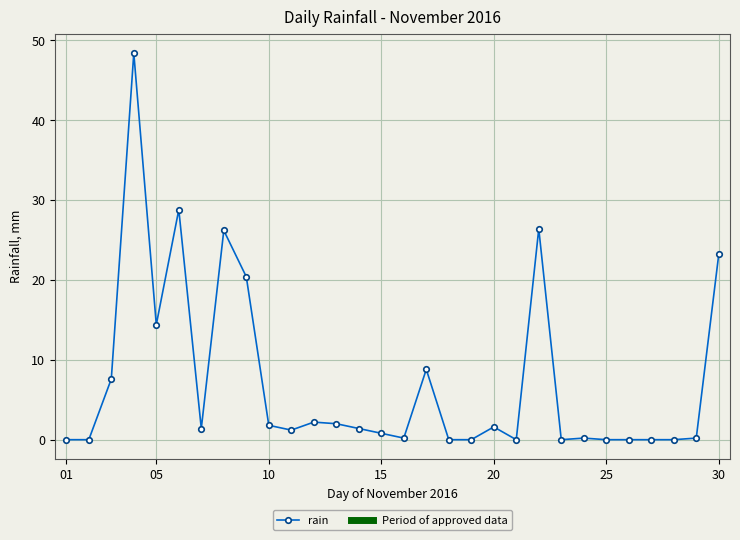

Count the number of categories in the chart.

30